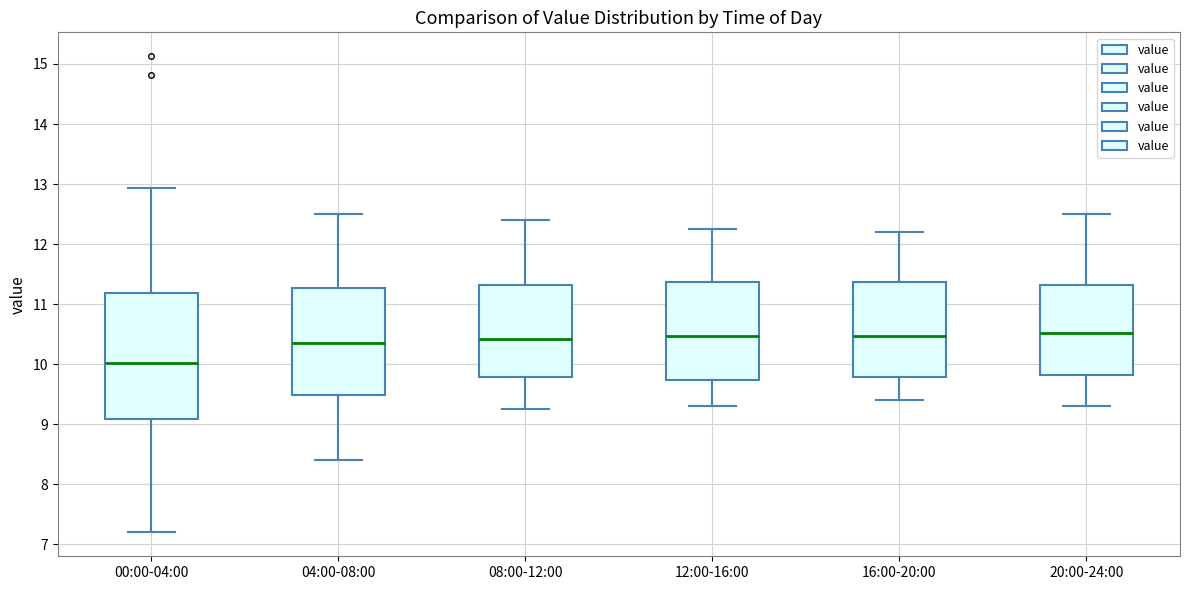

Which box is the tallest, from its lower edge to its upper edge?

00:00-04:00